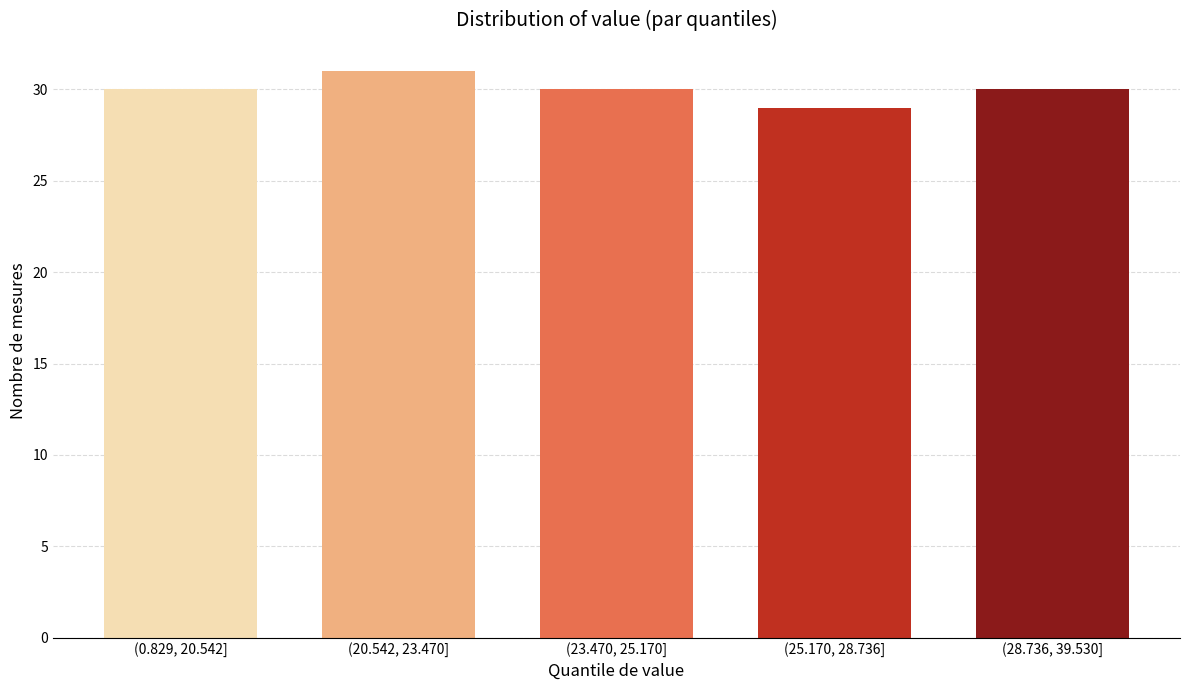

Reading left to right, transcribe all the data shown in this chart.

(0.829, 20.542]=30	(20.542, 23.470]=31	(23.470, 25.170]=30	(25.170, 28.736]=29	(28.736, 39.530]=30